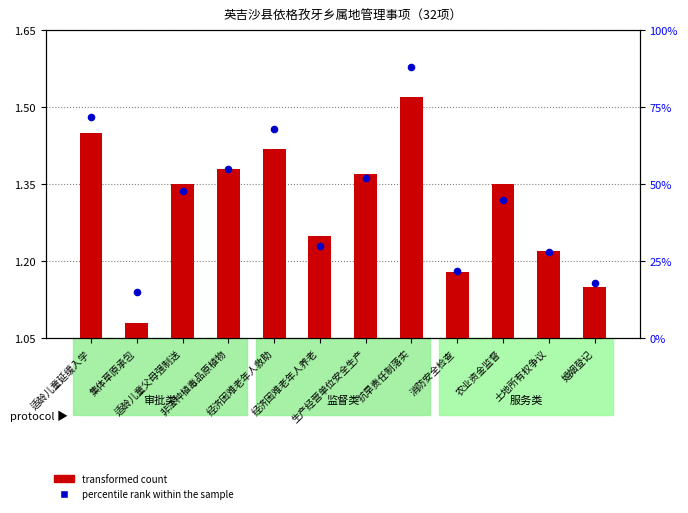

At which category is the sum across all series the highest?

抗旱责任制落实